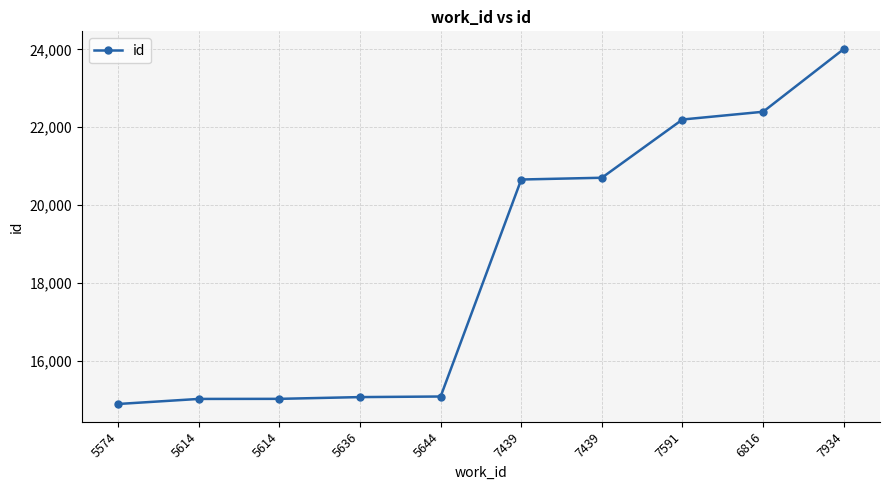

Does the chart have visible grid lines?

Yes